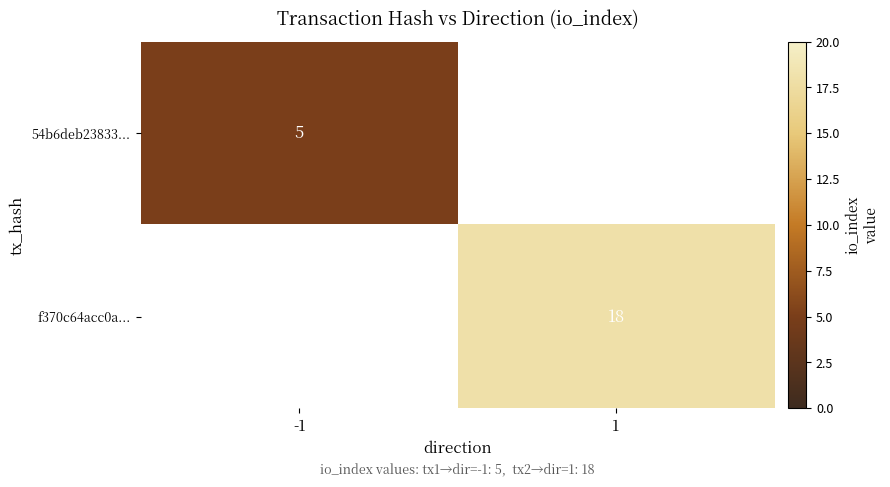

Between -1 and 1, which is larger?

-1